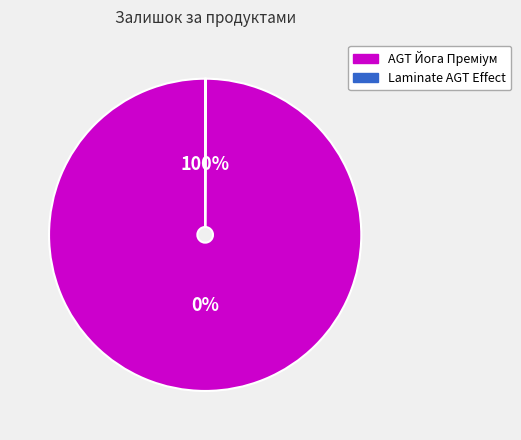

Which has a higher value, 282502117 or 247491851?

282502117